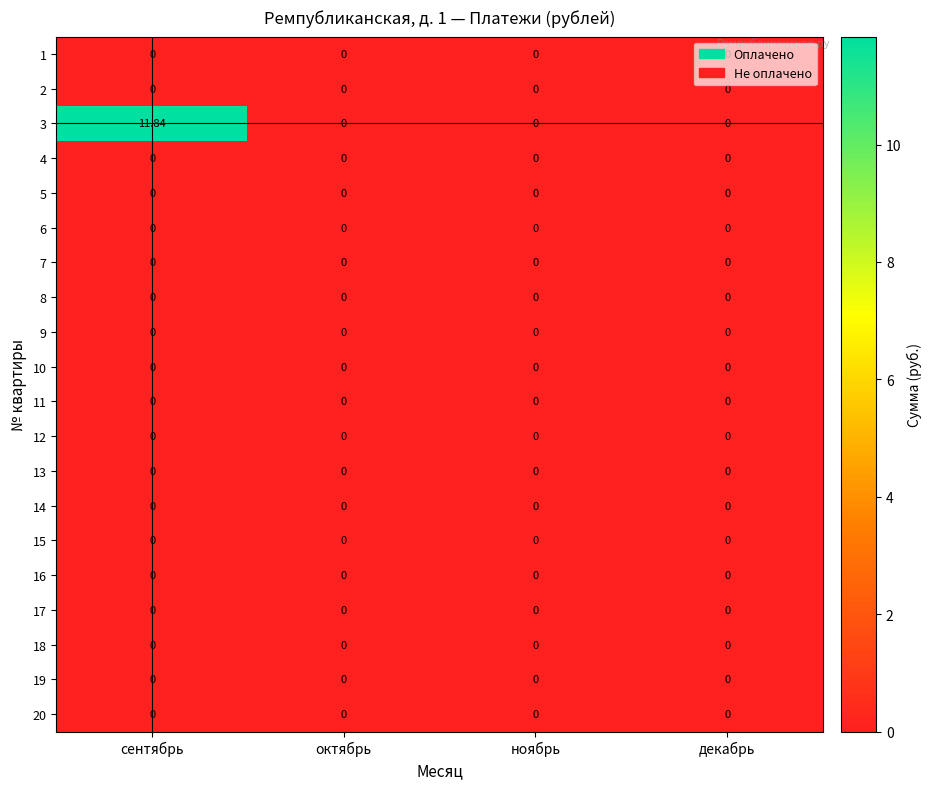

At which category is the sum across all series the highest?

сентябрь